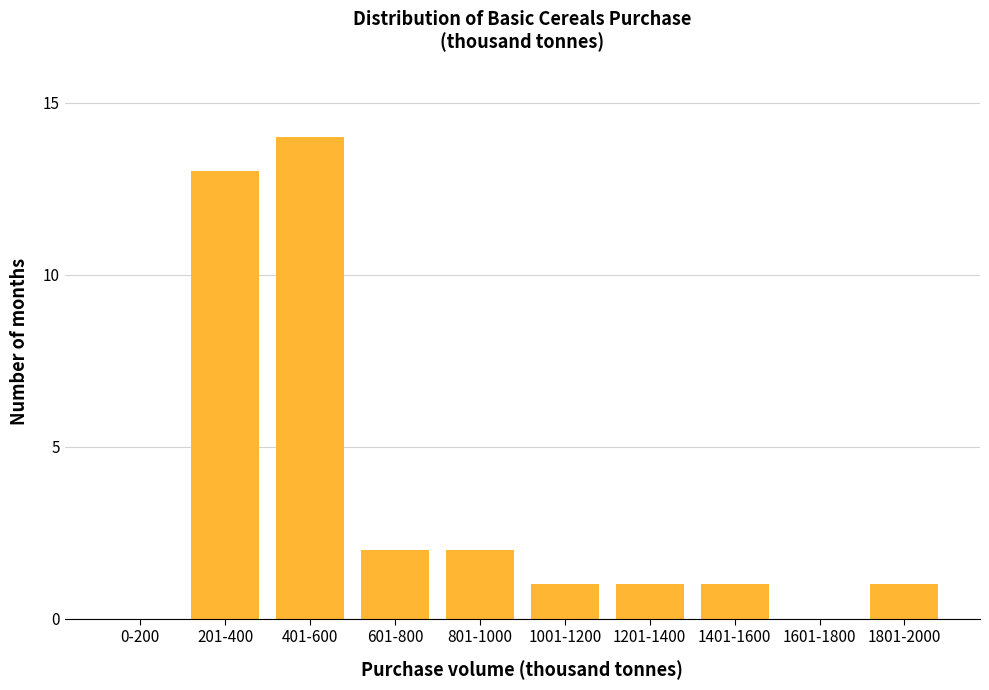

Reading left to right, list all the values displayed in this chart.

0-200=0	201-400=13	401-600=14	601-800=2	801-1000=2	1001-1200=1	1201-1400=1	1401-1600=1	1601-1800=0	1801-2000=1